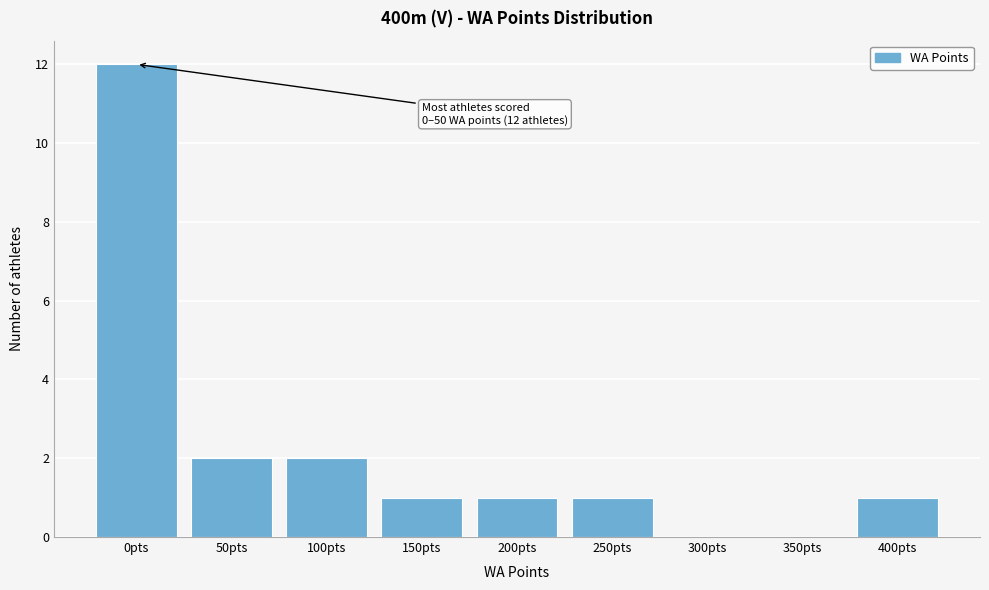

Reading left to right, extract all data points from this chart.

0pts=12	50pts=2	100pts=2	150pts=1	200pts=1	250pts=1	300pts=0	350pts=0	400pts=1